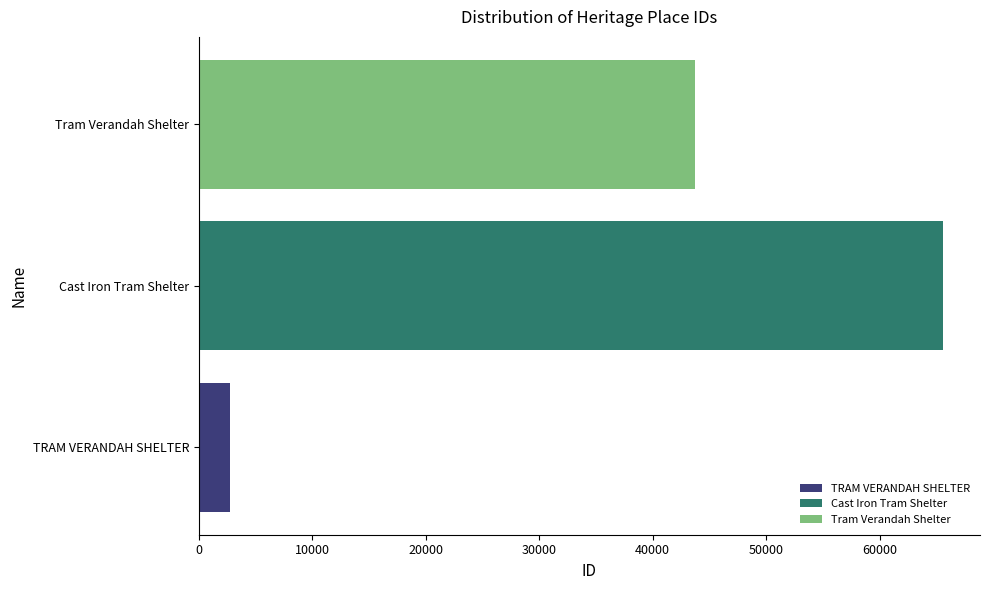

What is the smallest value displayed?

2721